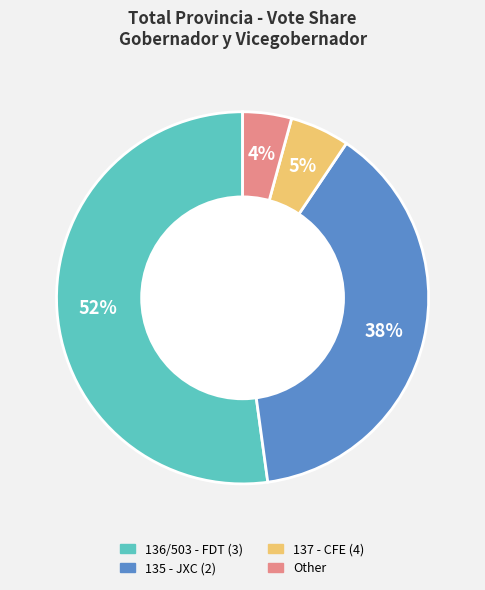

Do Other and 137 - CFE (4) together represent more than half of the pie?

No